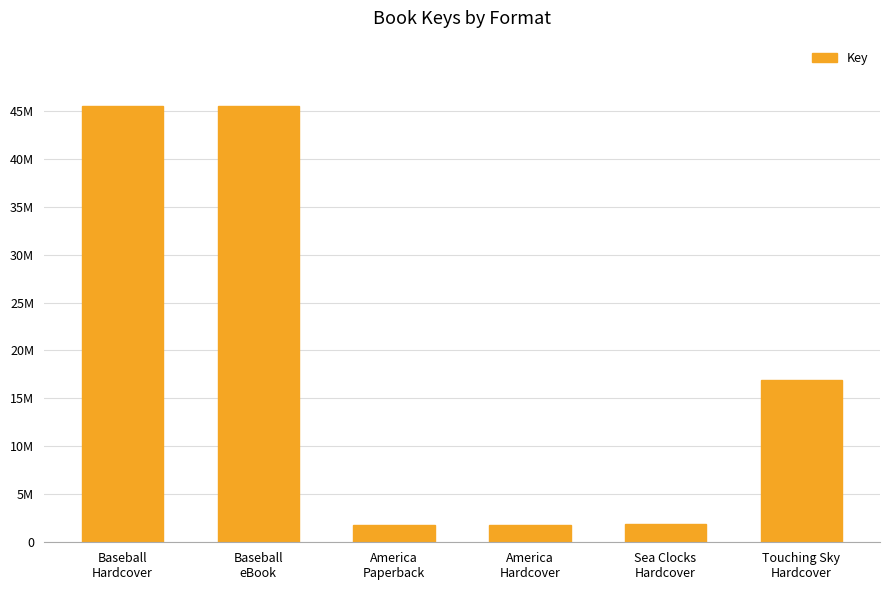

List the labels in order of value, largest first.

Baseball
Hardcover, Baseball
eBook, Touching Sky
Hardcover, Sea Clocks
Hardcover, America
Paperback, America
Hardcover